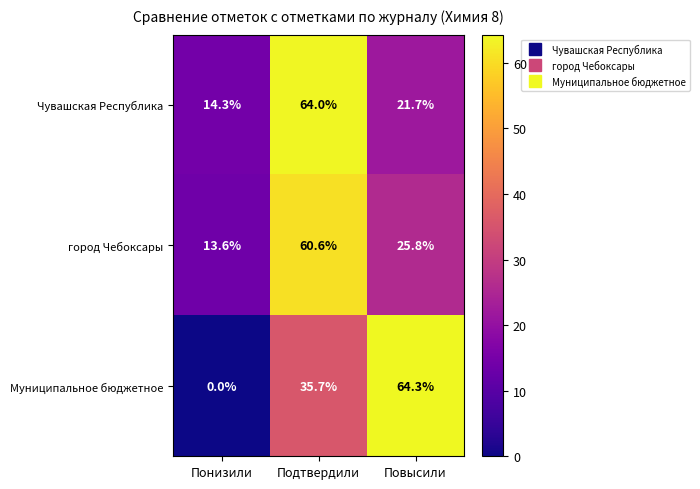

What is the average value of the город Чебоксары series?

33.3